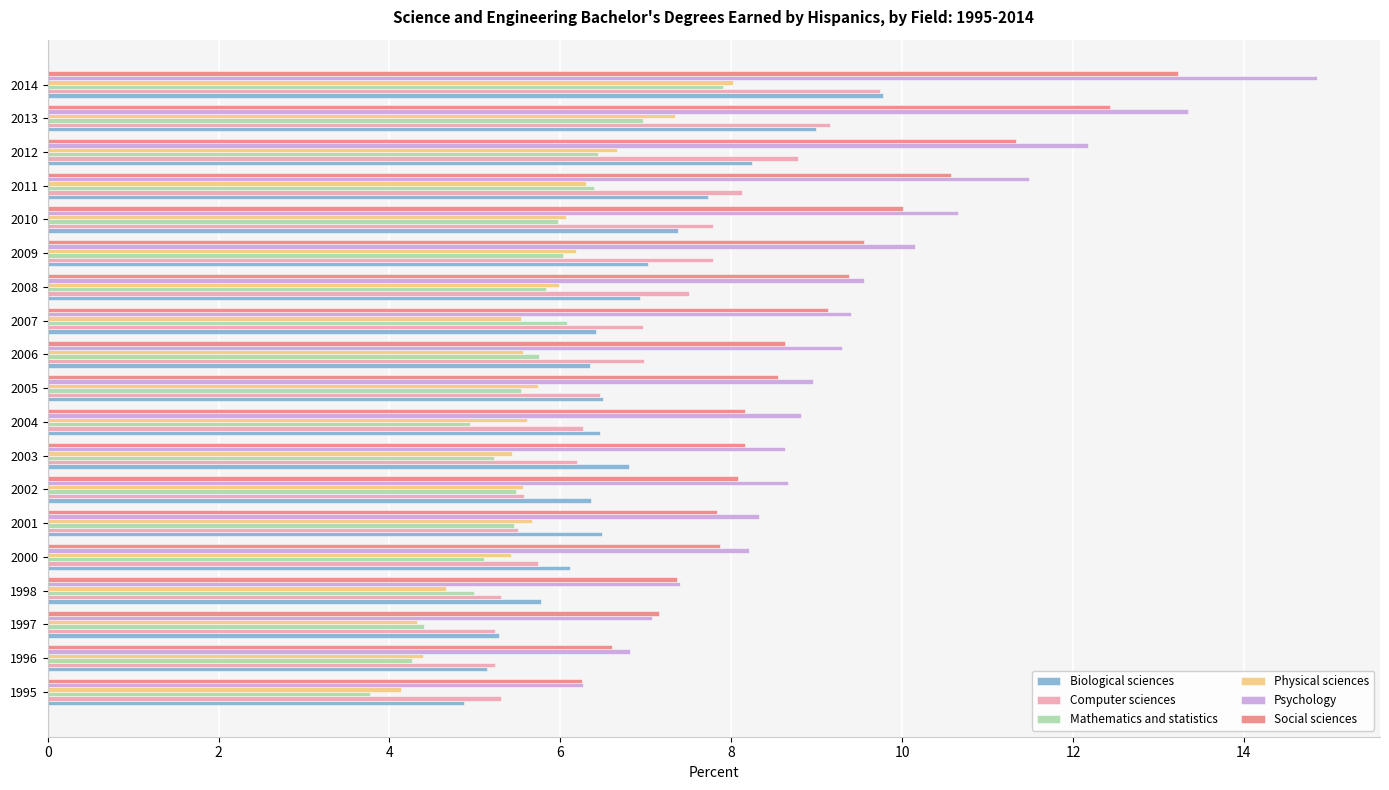

What is the difference between the maximum and minimum values in the Social sciences series?

7.0